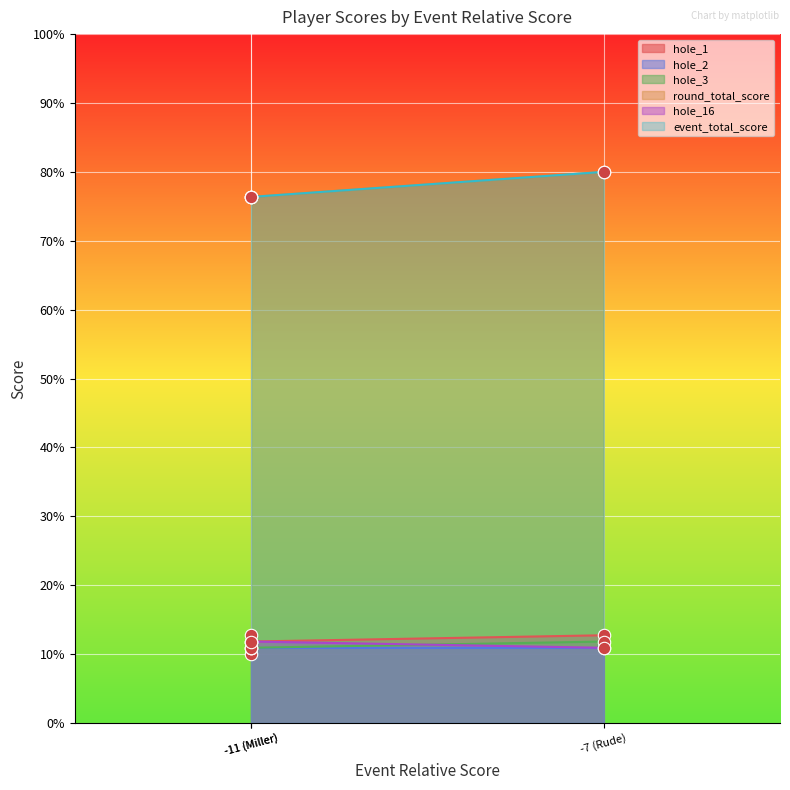

At which category is the sum across all series the highest?

-7 (Rude)